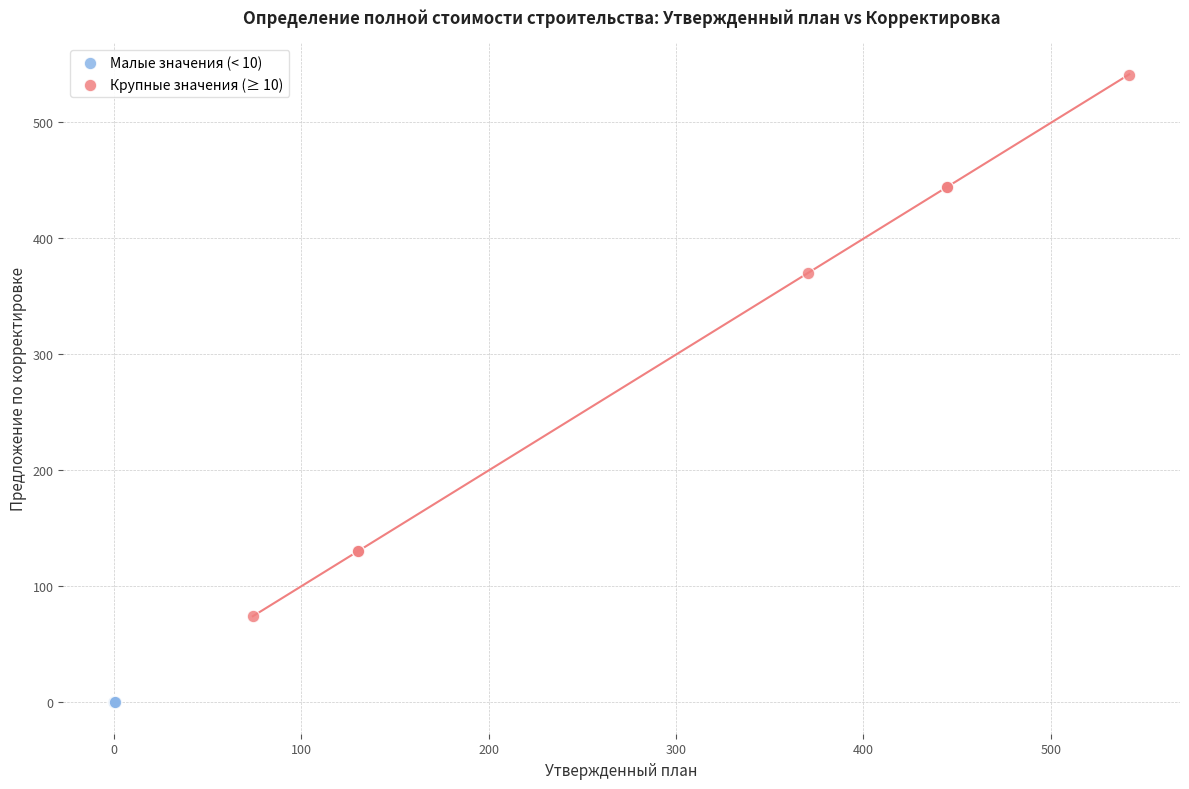

Which series contains the lowest Y value?

Малые значения (< 10)